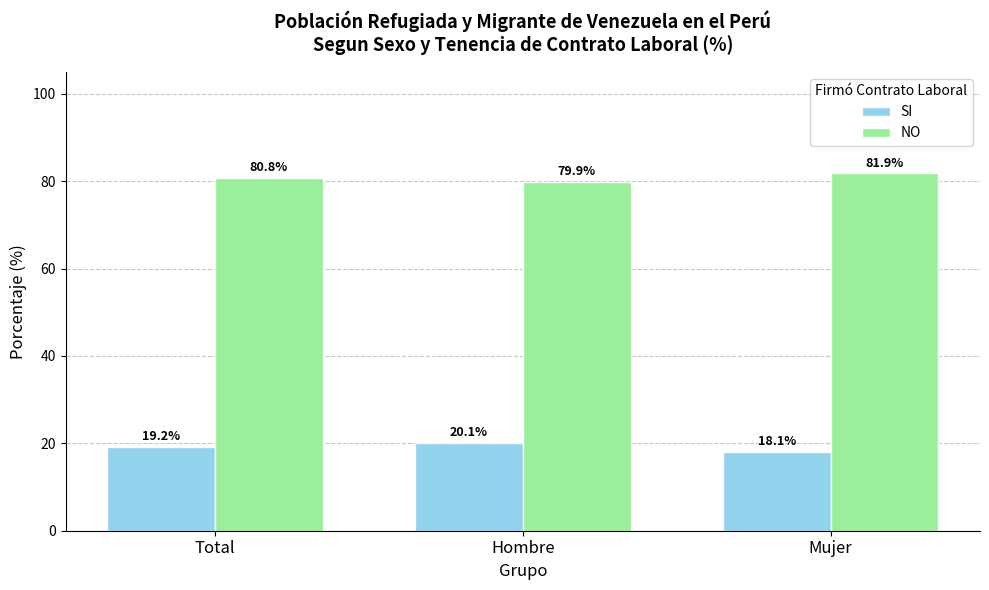

At Total, list the series in order from largest to smallest.

NO, SI